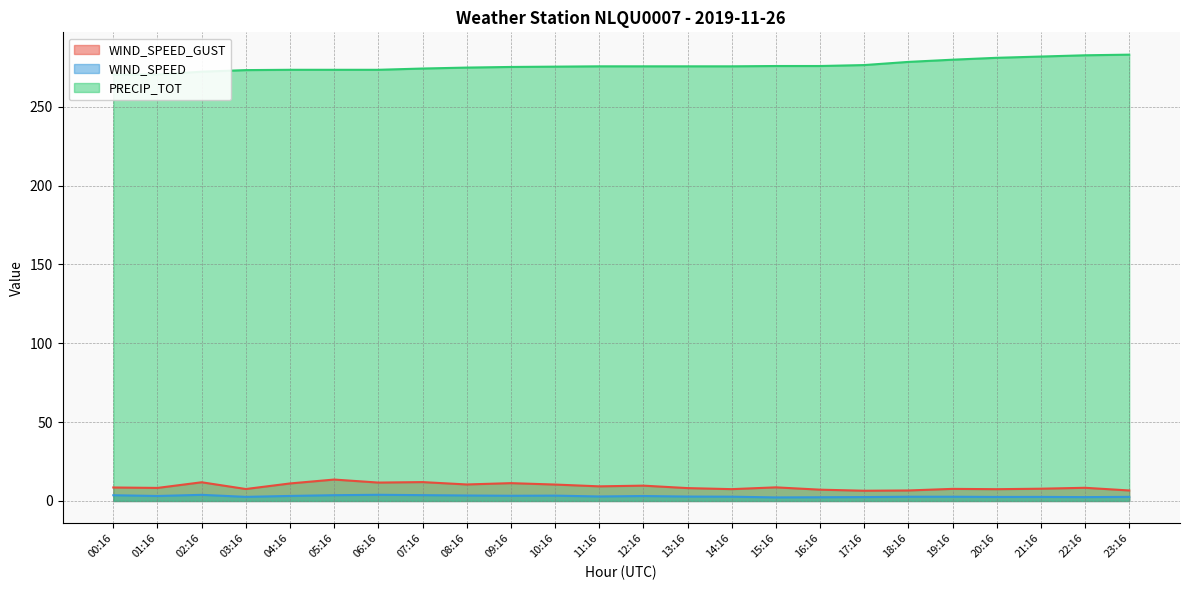

Which series changed the most between 04:16 and 05:16?

WIND_SPEED_GUST